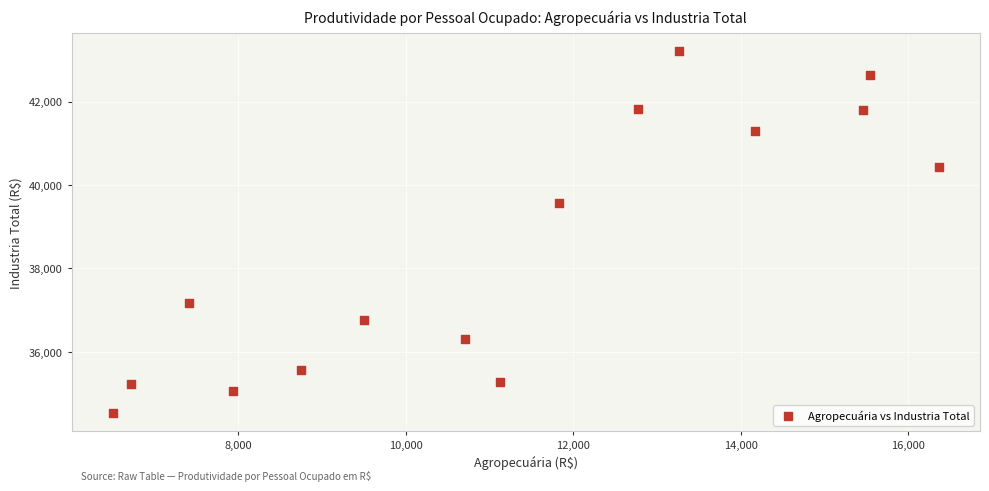

What Y value in the scatter plot is closest to 38871?

39577.9